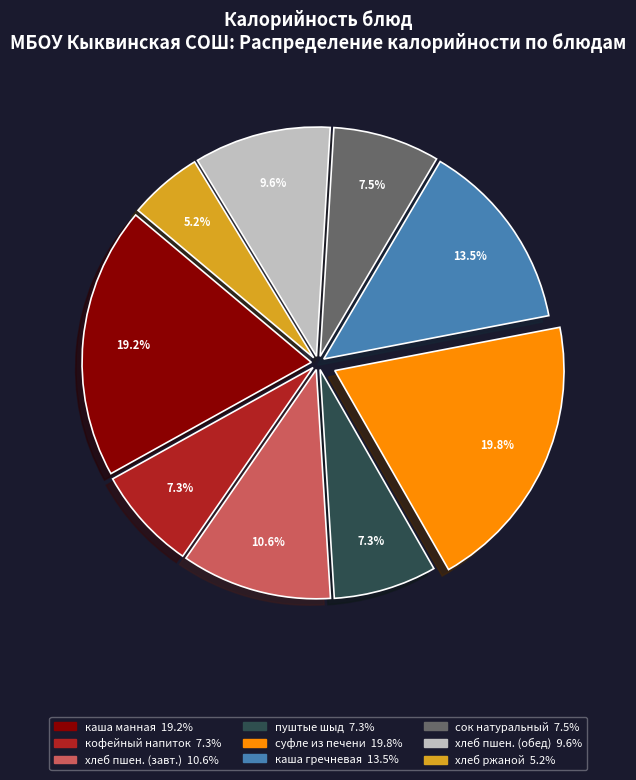

Does any single category account for the majority?

No